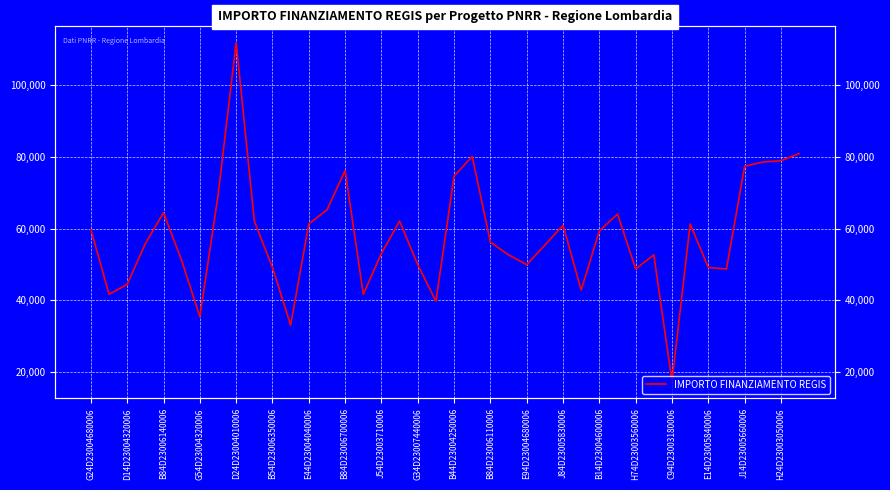

What is the ratio of the value at G24D23004680006 to the value at B14D23004600006?

1.0